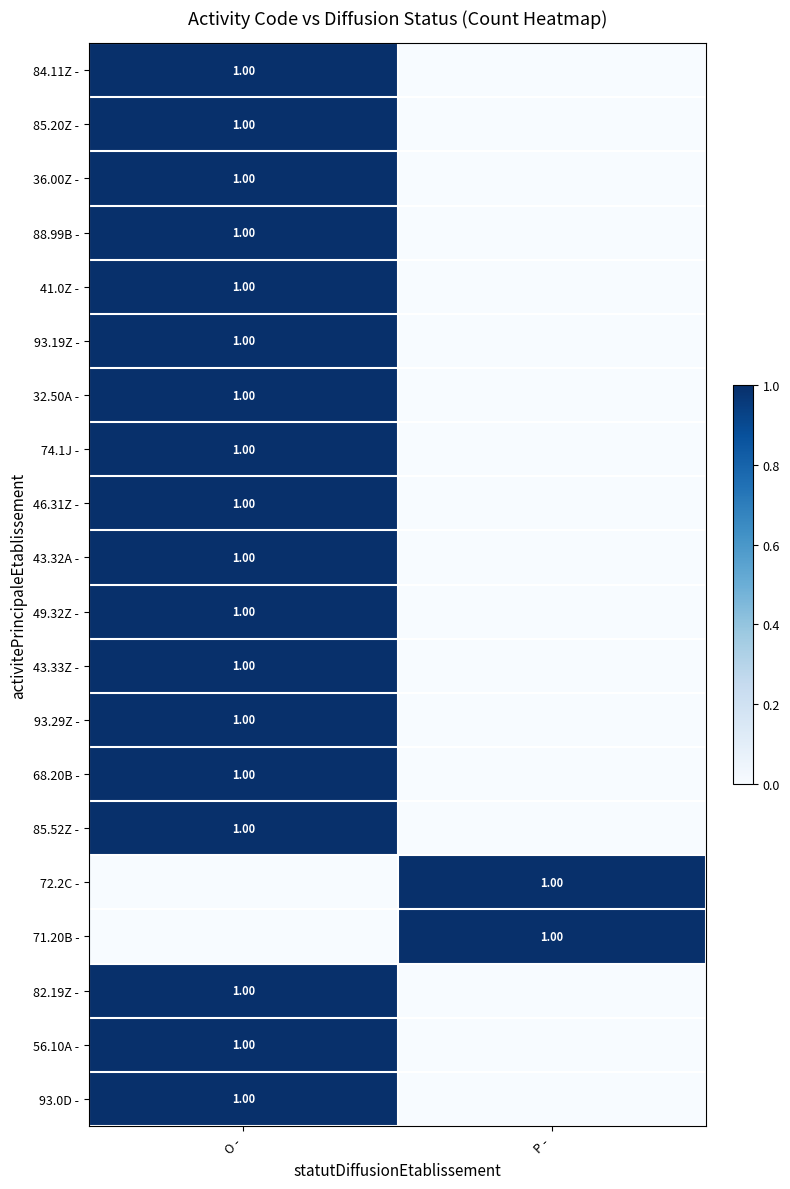

At which label is 41.0Z - closest to 0?

P -